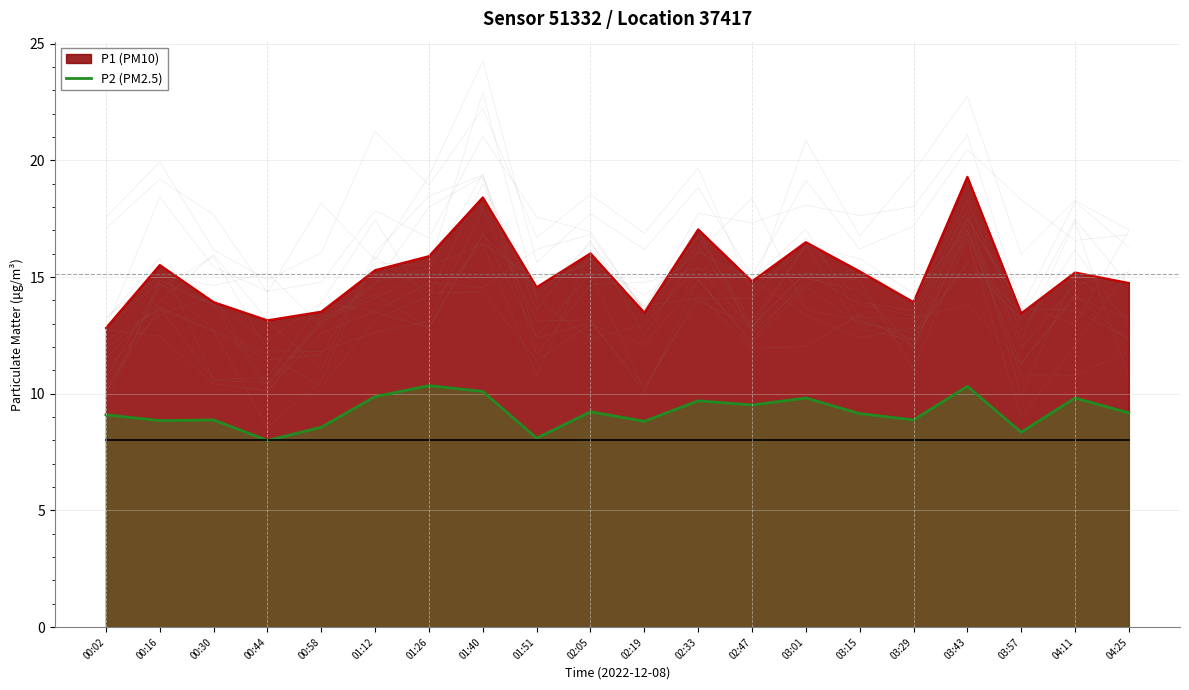

Approximately how many times larger is the value at 01:26 compared to 02:47?

1.1